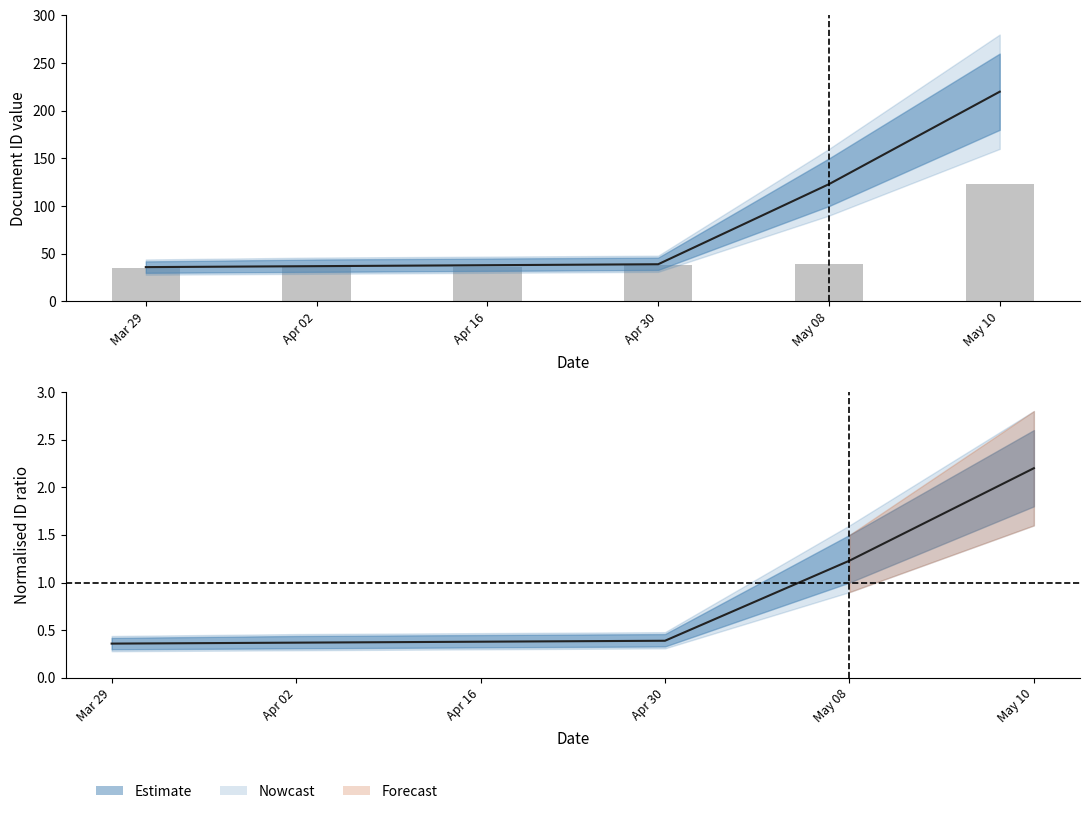

At which category does the chart reach its minimum across all series?

Mar 29